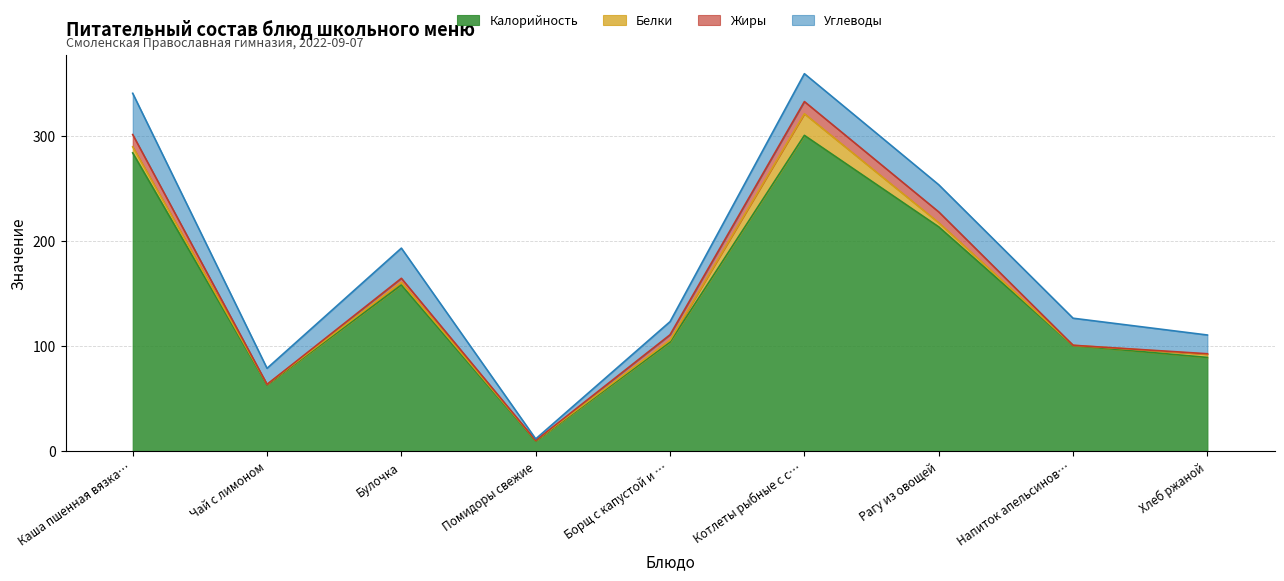

Reading left to right, extract all data points from this chart.

Калорийность: Каша пшенная вязкая=283.6	Чай с лимоном=63.0	Булочка=158.0	Помидоры свежие=9.6	Борщ с капустой и картофелем=103.7	Котлеты рыбные с соусом=300.3	Рагу из овощей=213.3	Напиток апельсиновый=100.4	Хлеб ржаной=89.1
Белки: Каша пшенная вязкая=5.8	Чай с лимоном=0.5	Булочка=2.5	Помидоры свежие=0.4	Борщ с капустой и картофелем=1.8	Котлеты рыбные с соусом=20.6	Рагу из овощей=3.9	Напиток апельсиновый=0.2	Хлеб ржаной=3.0
Жиры: Каша пшенная вязкая=11.6	Чай с лимоном=0.0	Булочка=3.9	Помидоры свежие=0.1	Борщ с капустой и картофелем=5.2	Котлеты рыбные с соусом=11.6	Рагу из овощей=10.3	Напиток апельсиновый=0.0	Хлеб ржаной=0.5
Углеводы: Каша пшенная вязкая=39.2	Чай с лимоном=15.3	Булочка=28.7	Помидоры свежие=1.5	Борщ с капустой и картофелем=12.5	Котлеты рыбные с соусом=26.5	Рагу из овощей=25.8	Напиток апельсиновый=25.7	Хлеб ржаной=17.8